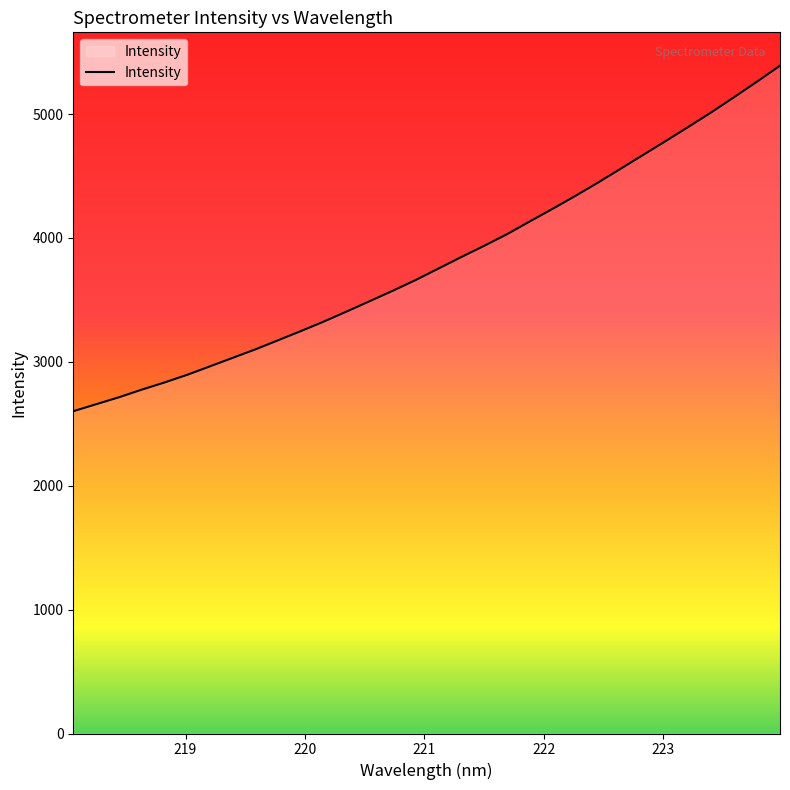

What is the difference between the maximum and minimum values?

2788.7